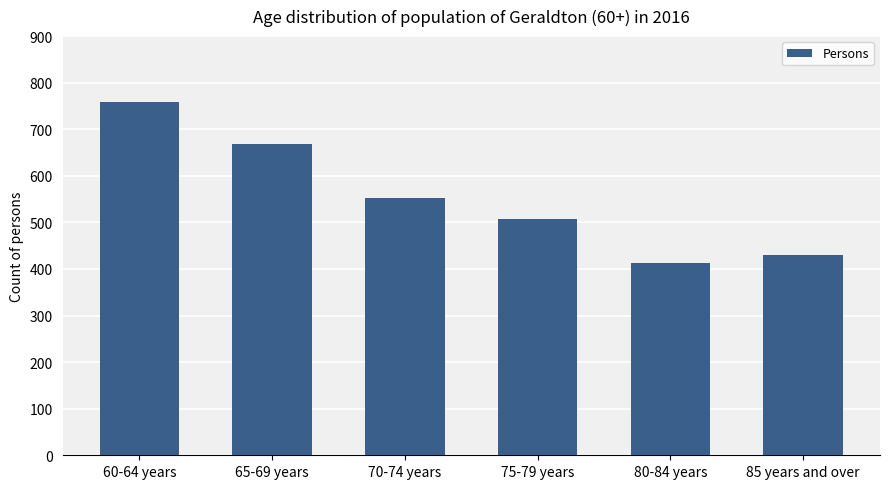

List the labels in order of value, largest first.

60-64 years, 65-69 years, 70-74 years, 75-79 years, 85 years and over, 80-84 years